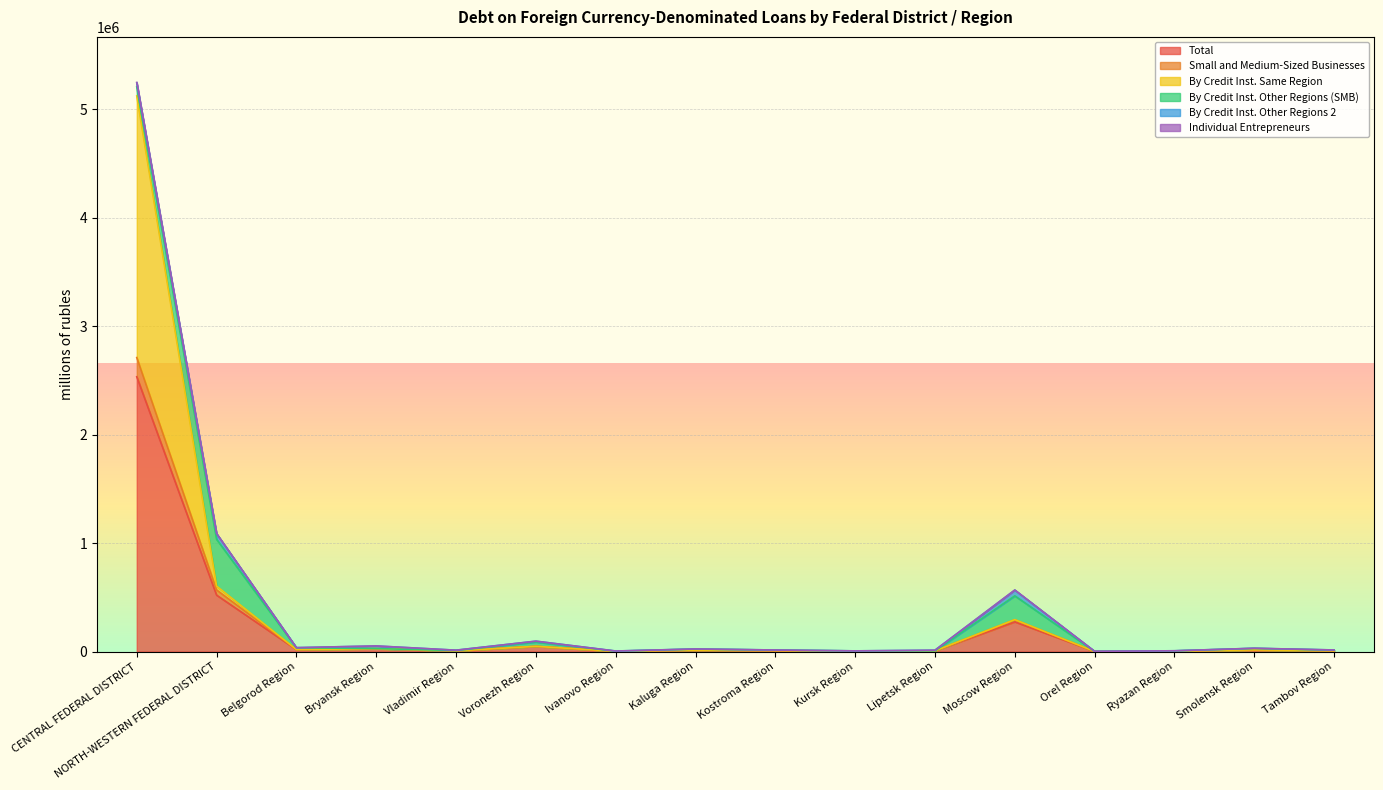

What is the maximum value for Total?

2532644